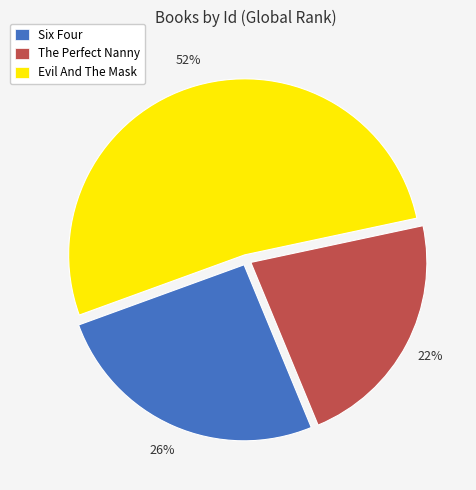

To the nearest percent, what is the difference between the The Perfect Nanny and Six Four slice percentages?

4%